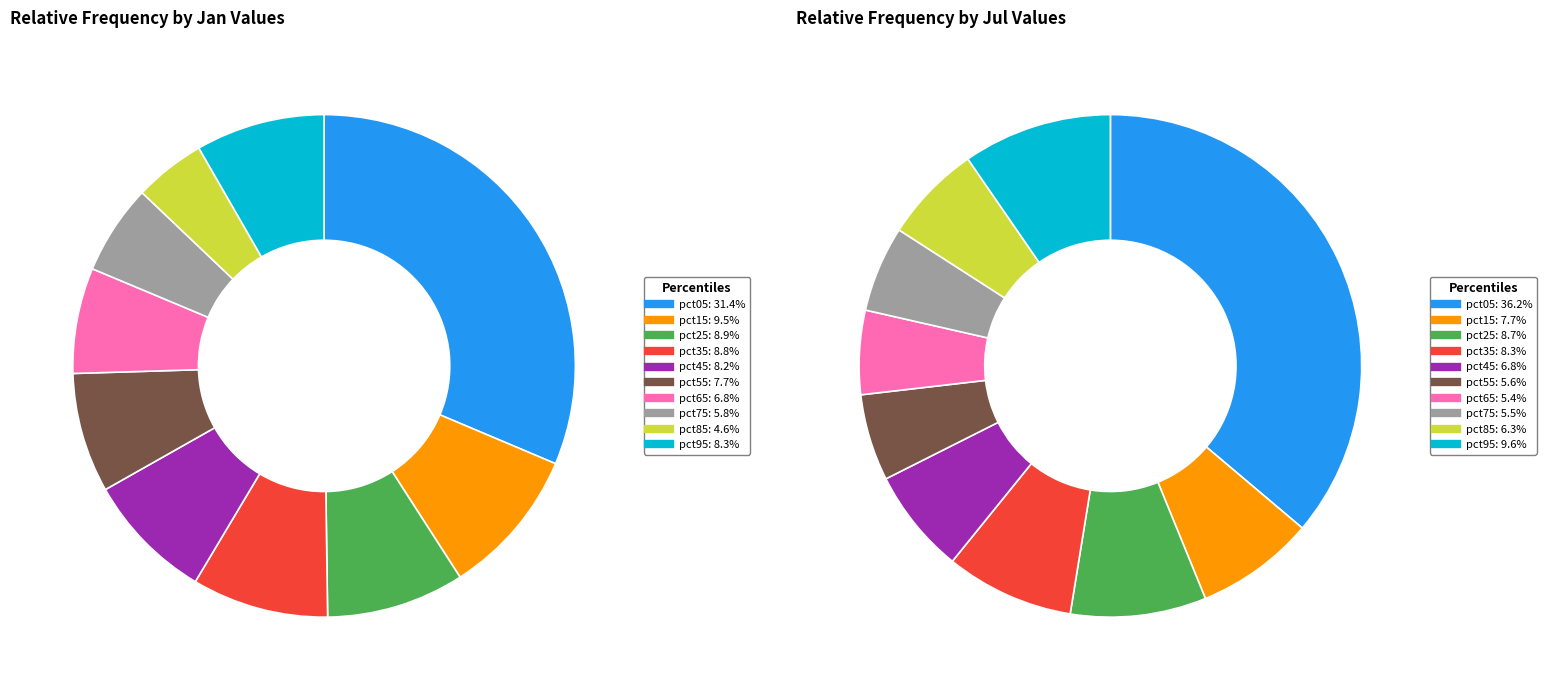

Rank the series at 4 from lowest to highest value.

jul_values, jan_values